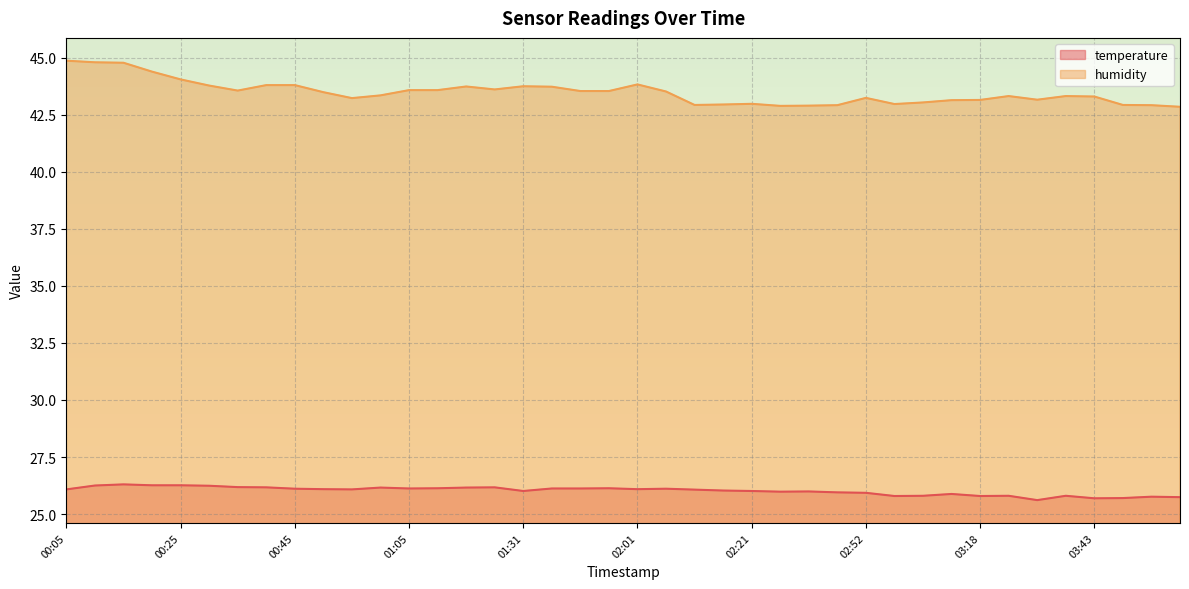

What is the label of the 18th point from the right?

02:11